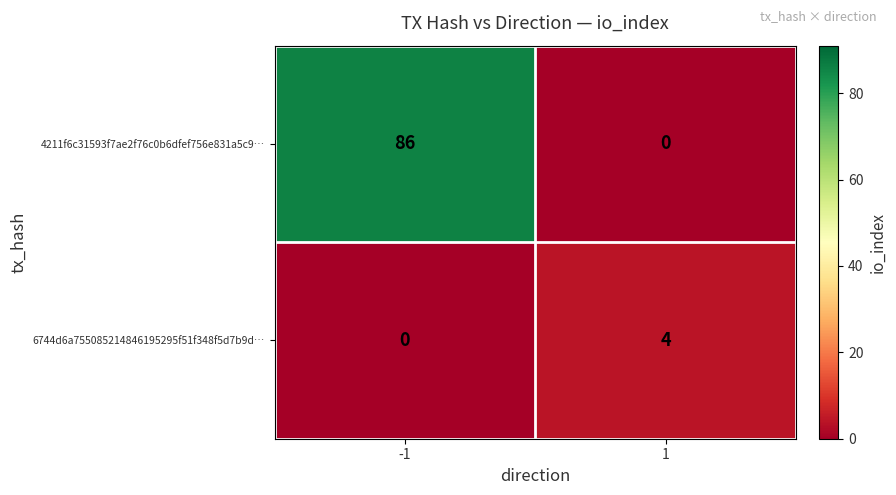

Between -1 and 1, which series saw the biggest shift?

4211f6c31593f7ae2f76c0b6dfef756e831a5c9…